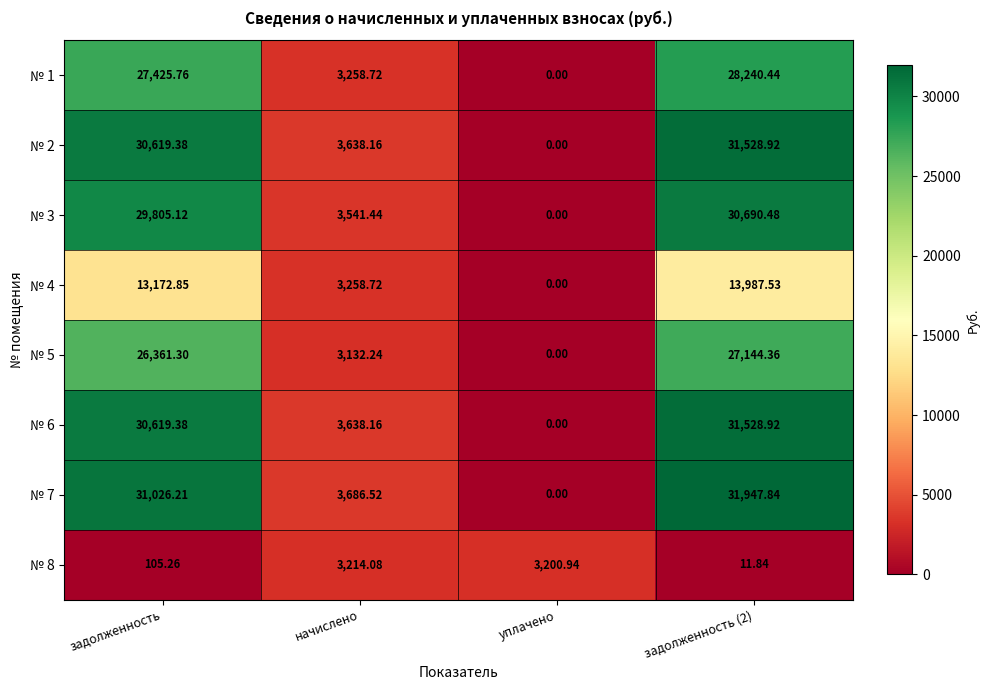

Where does the № 4 series first go above 13172?

задолженность